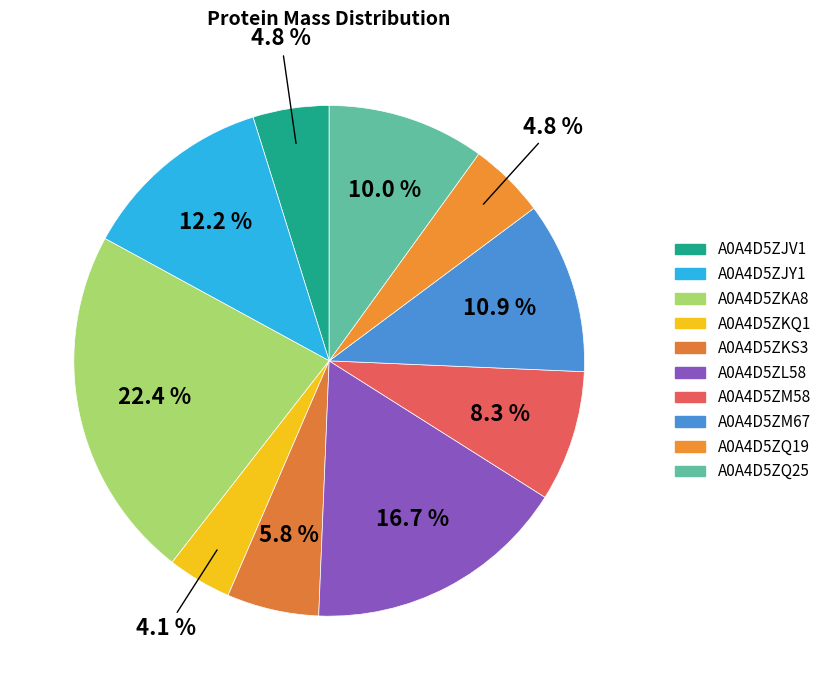

To the nearest percent, what is the combined percentage of A0A4D5ZKS3 and A0A4D5ZL58?

23%